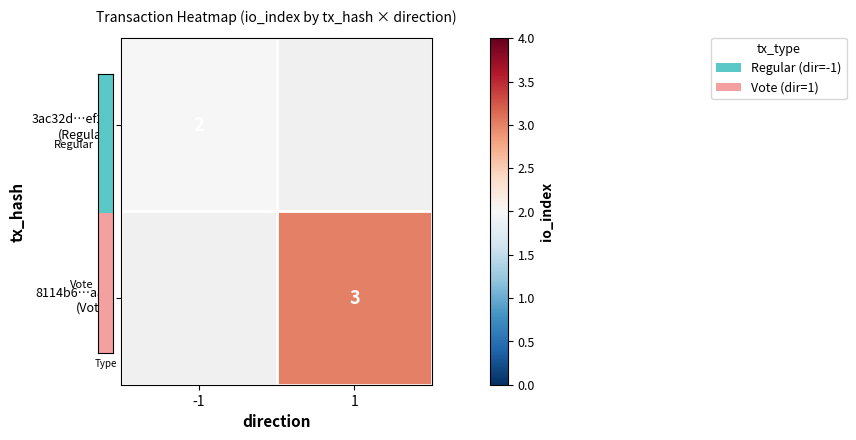

Which category has the highest value in the 3ac32d…ef24 (Regular) series?

-1